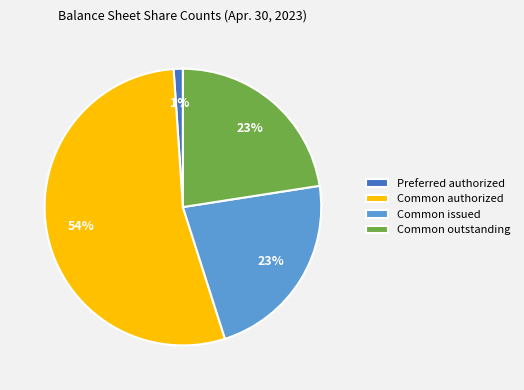

To the nearest percent, what is the difference between the Common authorized and Common issued slice percentages?

31%